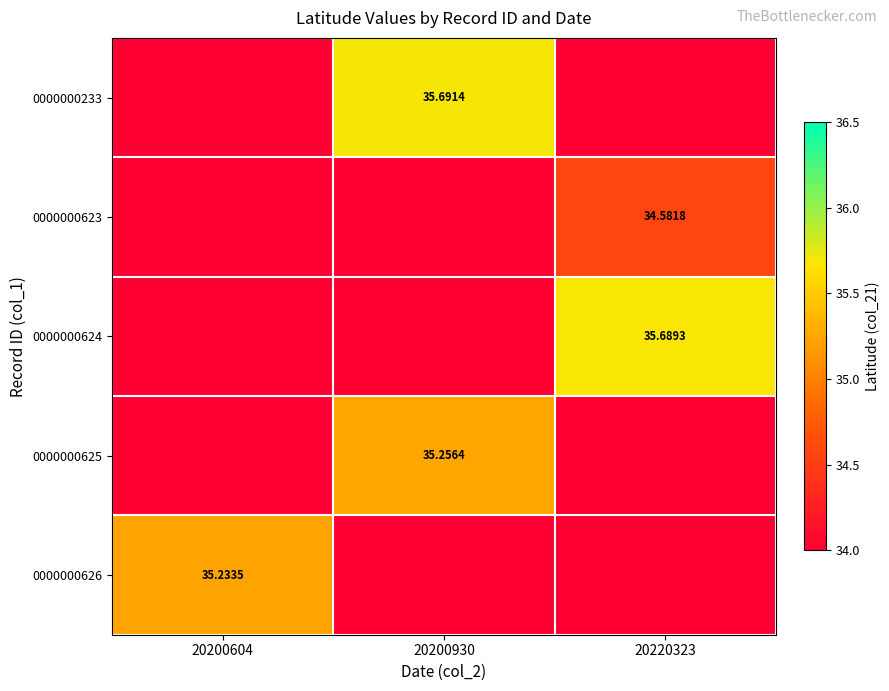

Is the value of 0000000623 at 20220323 greater than the value of 0000000625 at 20200930?

No